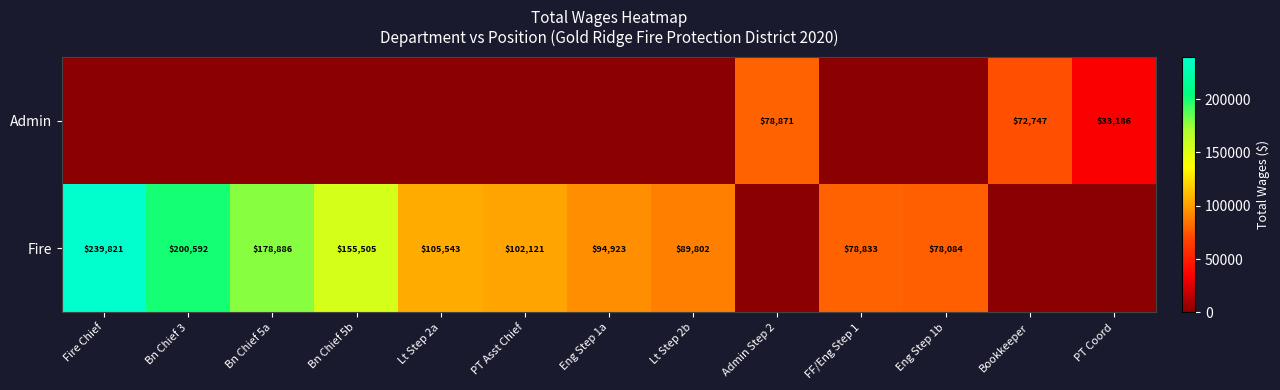

Is it true that Fire equals 78084 at Eng Step 1b?

True